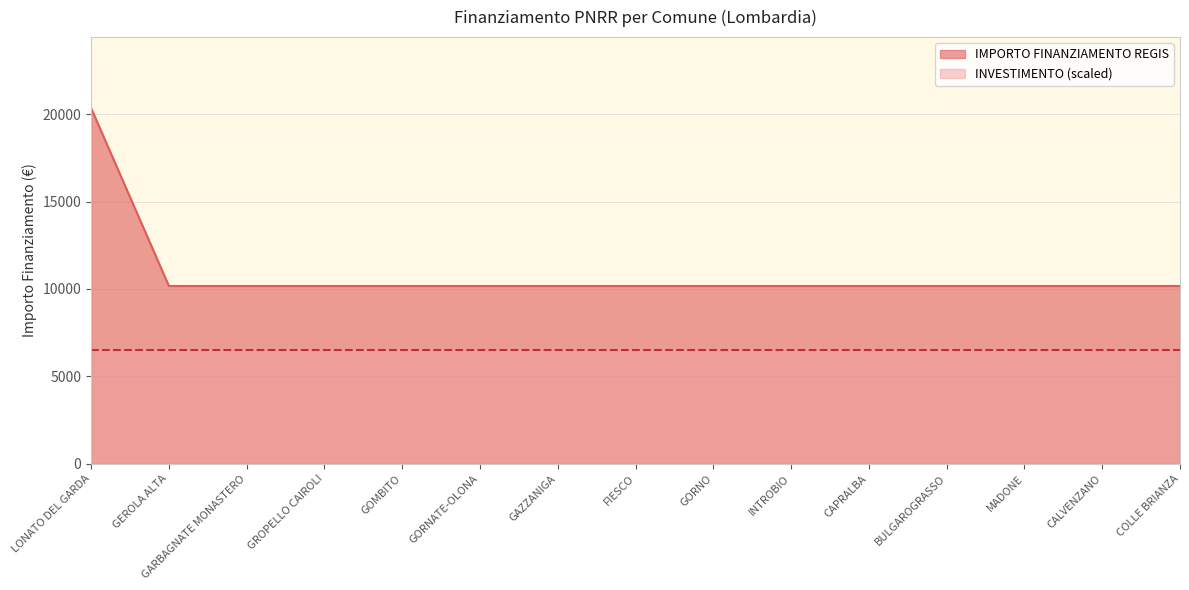

Rank the categories by value from highest to lowest.

LONATO DEL GARDA, GEROLA ALTA, GARBAGNATE MONASTERO, GROPELLO CAIROLI, GOMBITO, GORNATE-OLONA, GAZZANIGA, FIESCO, GORNO, INTROBIO, CAPRALBA, BULGAROGRASSO, MADONE, CALVENZANO, COLLE BRIANZA